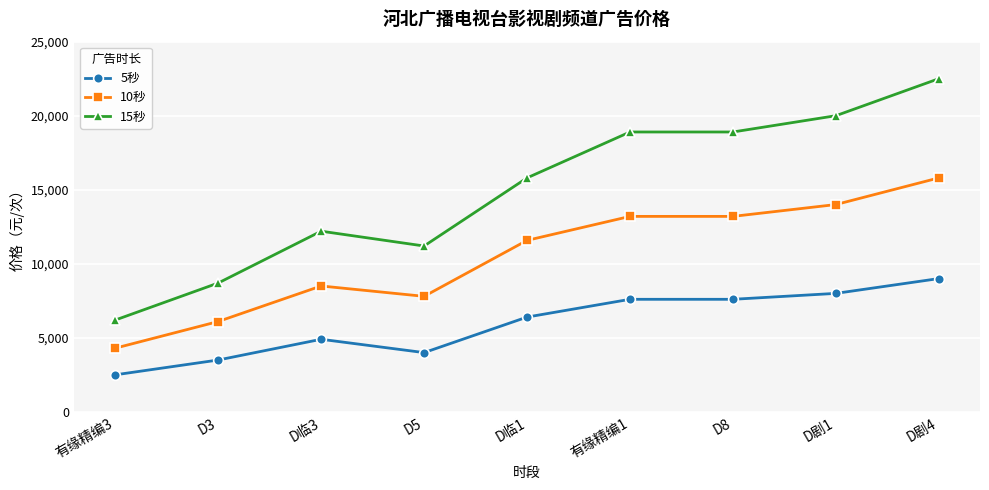

Which series has the widest spread of values?

15秒